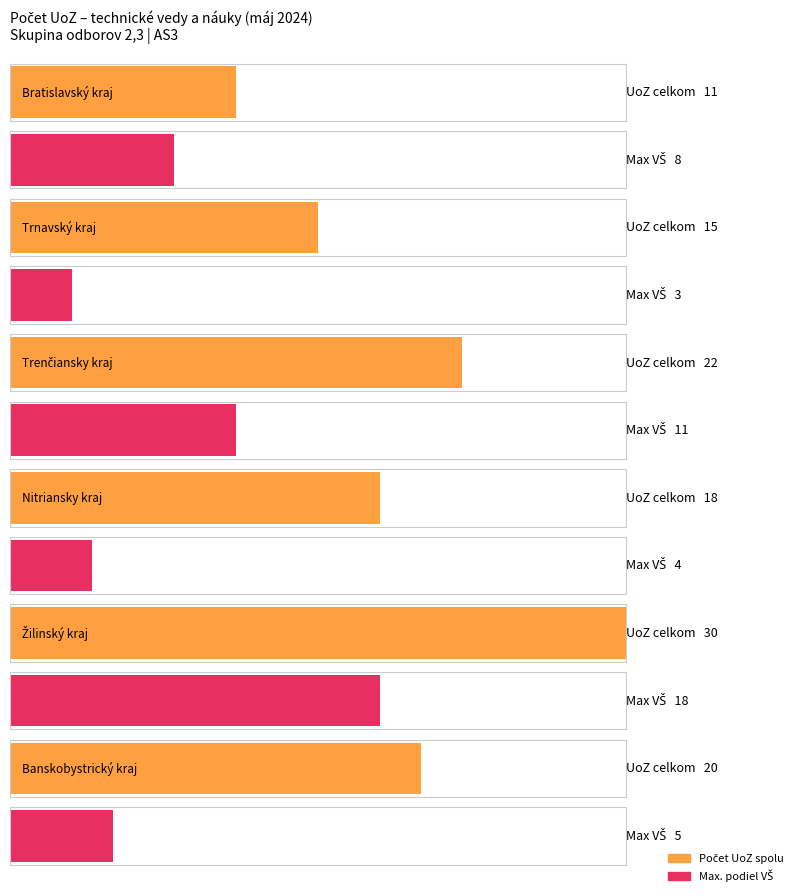

Where does the Trnavský kraj series first go above 2?

Počet UoZ spolu